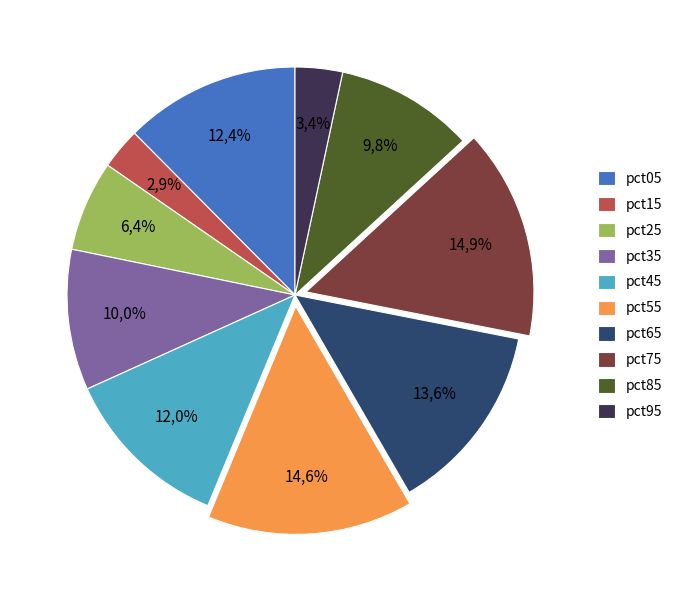

To the nearest percent, what is the difference between the largest and smallest slice percentages?

12%